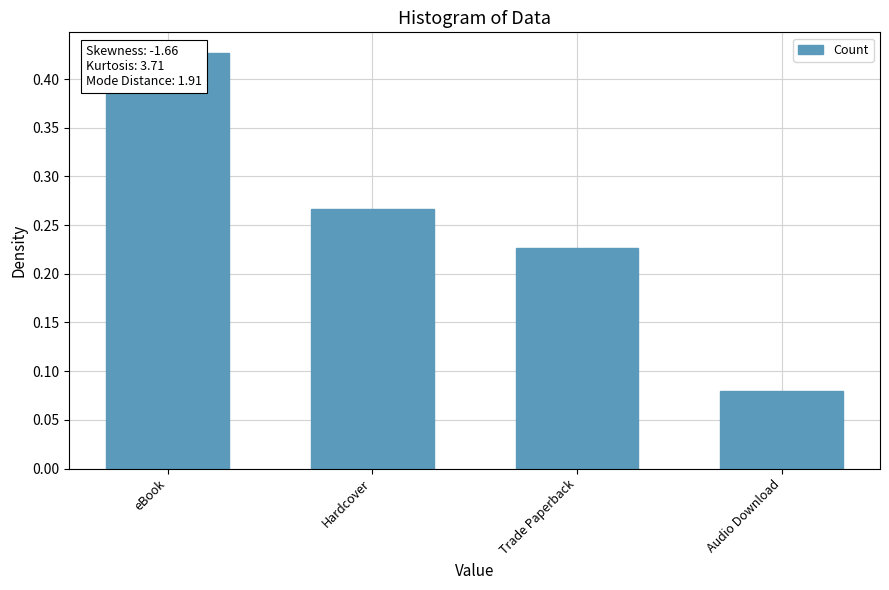

Are the bars horizontal?

No